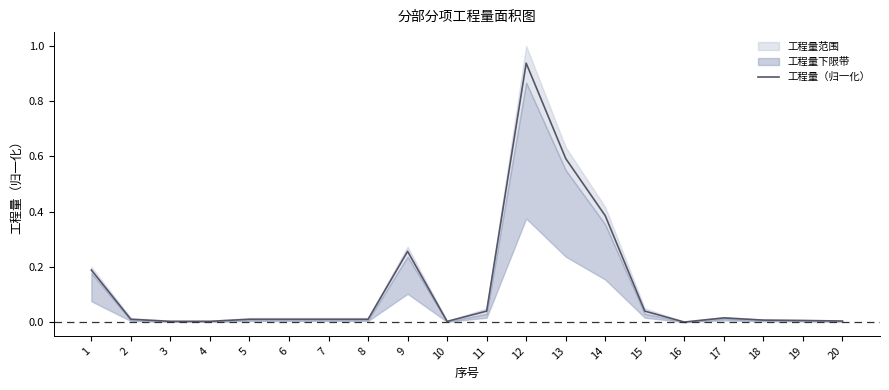

List the labels in order of value, largest first.

12, 13, 14, 9, 1, 11, 15, 17, 2, 5, 6, 7, 8, 18, 19, 20, 3, 4, 10, 16